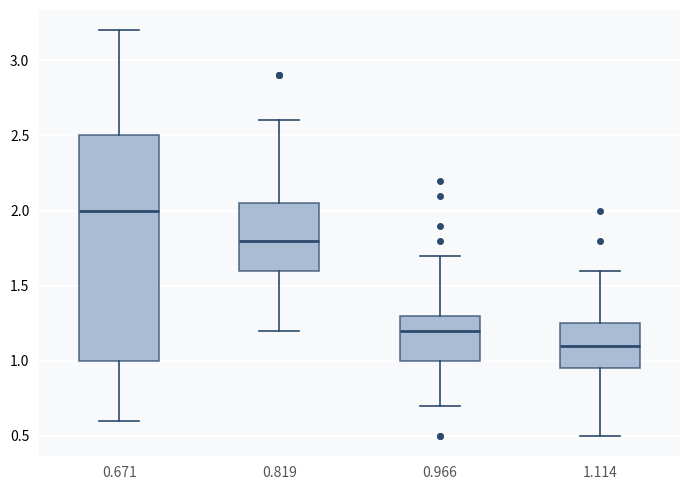

Reading left to right, transcribe this box plot: for each box, give where its median line is, the range the box spans, and where its two whiskers end, as read against the y-axis. The values are not printed on the chart, so give them approximately, as read against the axis.

0.671: median 2.00, box 1.00 to 2.50, whiskers 0.60 to 3.20
0.819: median 1.80, box 1.60 to 2.05, whiskers 1.20 to 2.60
0.966: median 1.20, box 1.00 to 1.30, whiskers 0.70 to 1.70
1.114: median 1.10, box 0.95 to 1.25, whiskers 0.50 to 1.60